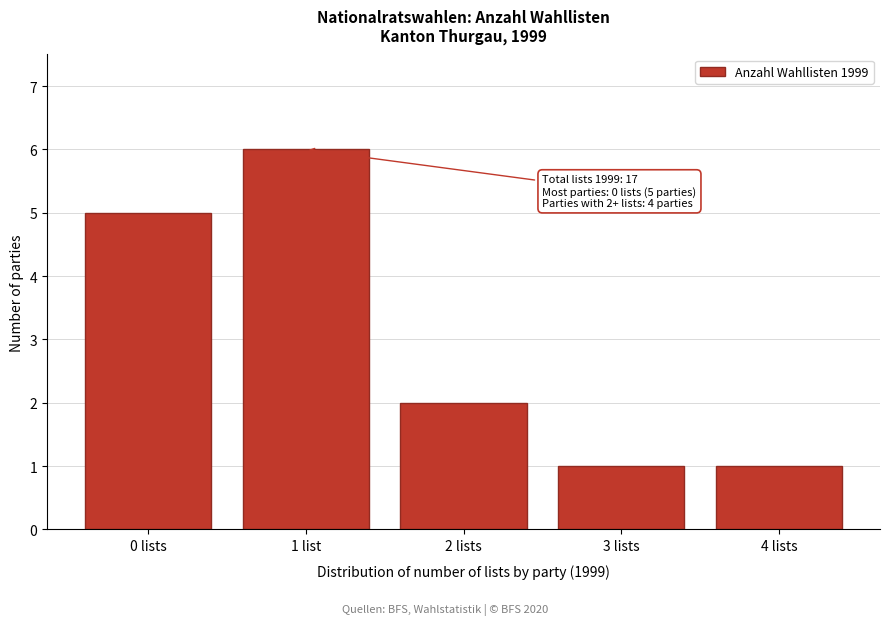

Reading left to right, transcribe all the data shown in this chart.

5	6	2	1	1